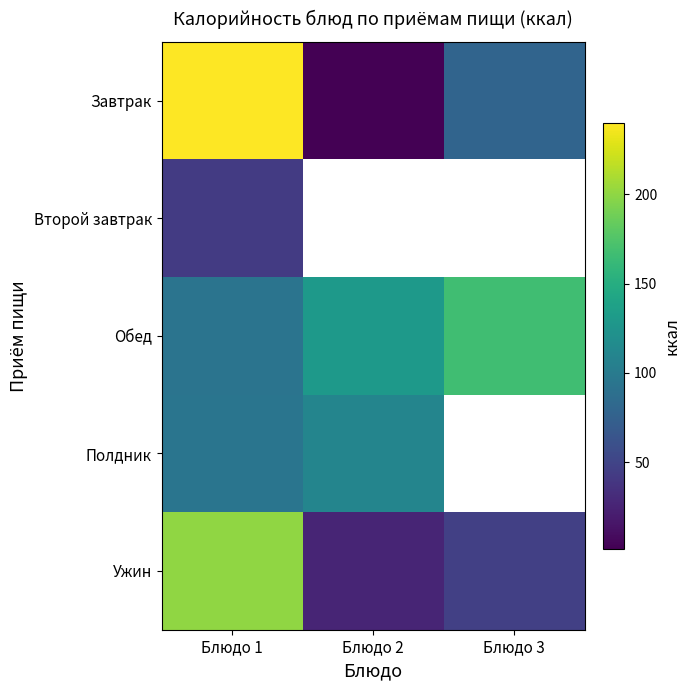

Which label corresponds to the largest value in the chart?

Блюдо 1